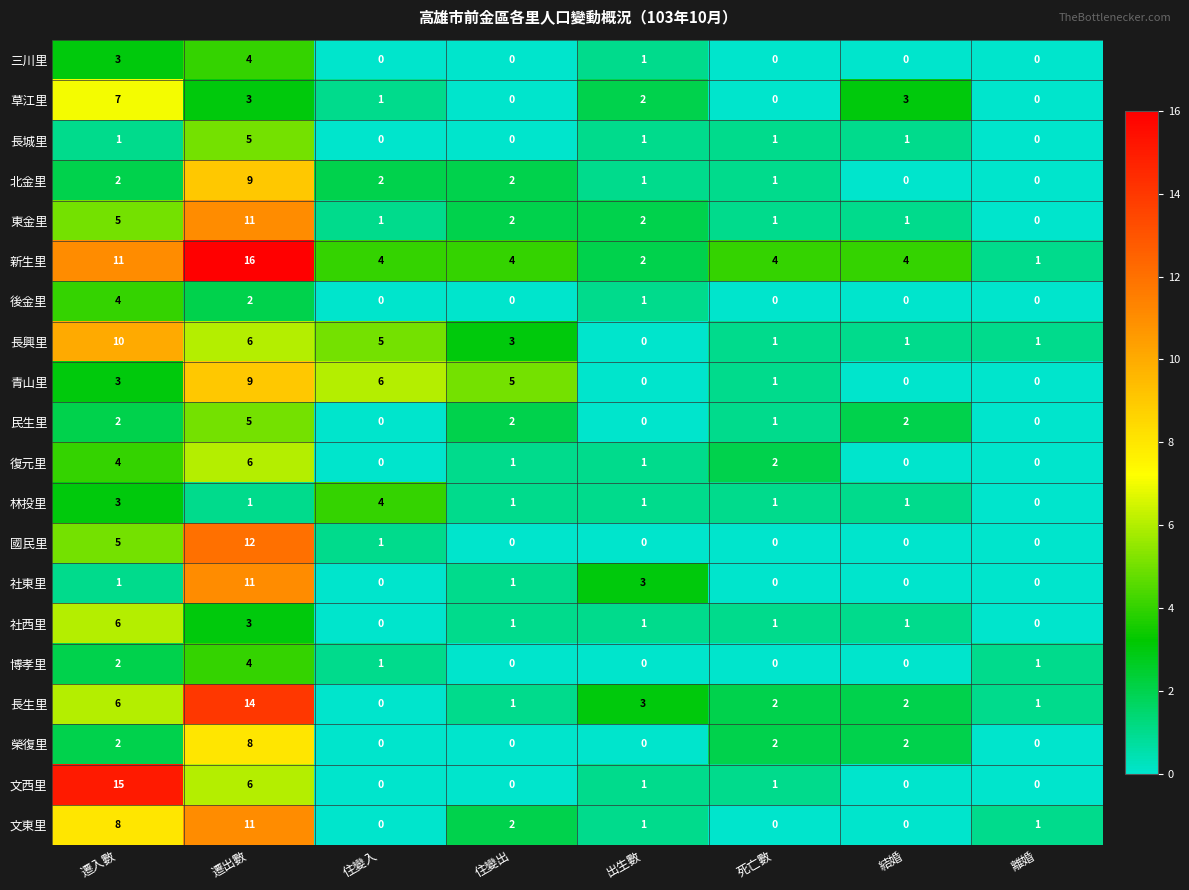

Between 遷出數 and 住變入, which series saw the biggest shift?

長生里